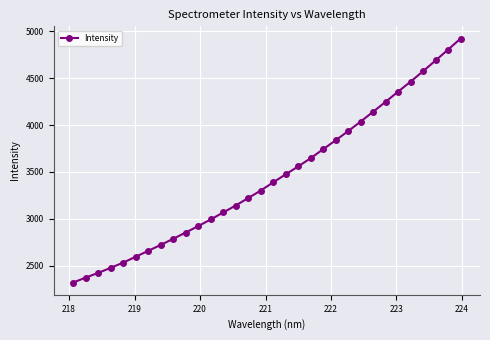

What is the average value?

3444.0